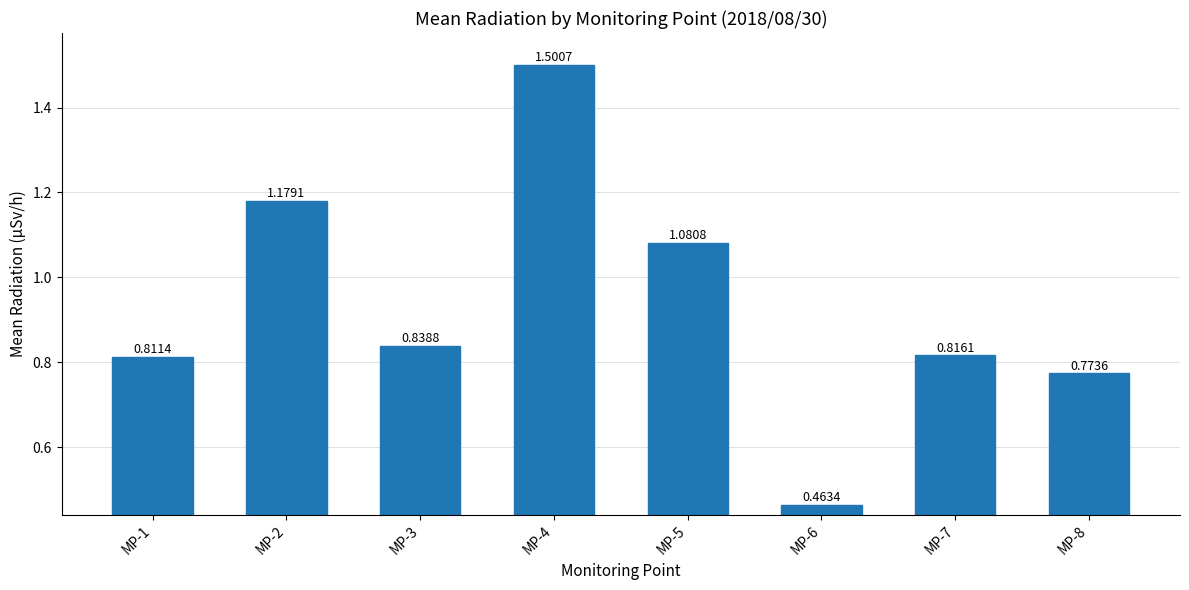

Rank the categories by value from highest to lowest.

MP-4, MP-2, MP-5, MP-3, MP-7, MP-1, MP-8, MP-6